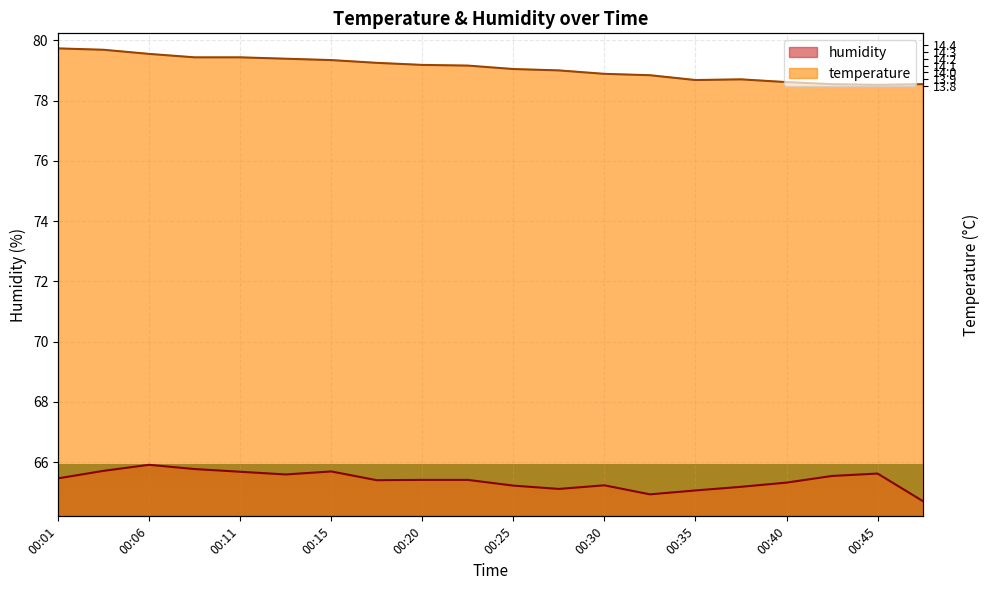

What is the sum of all humidity values?

1307.9